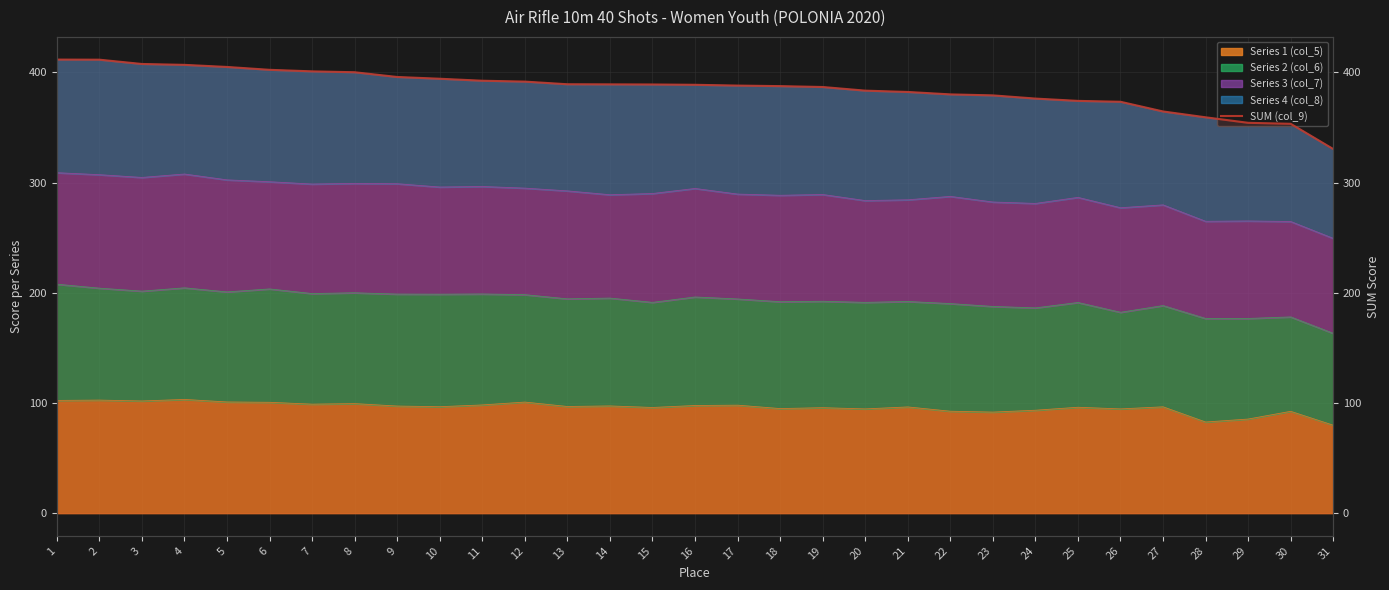

Which category has the lowest value across all series?

31